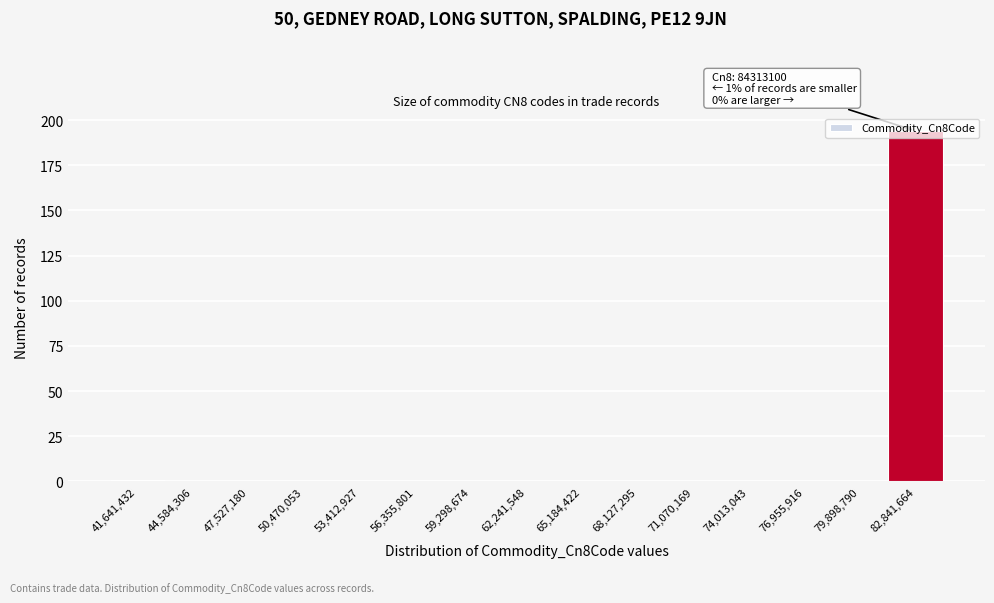

Which range on the x-axis has the tallest bar?

81500000 to 84500000